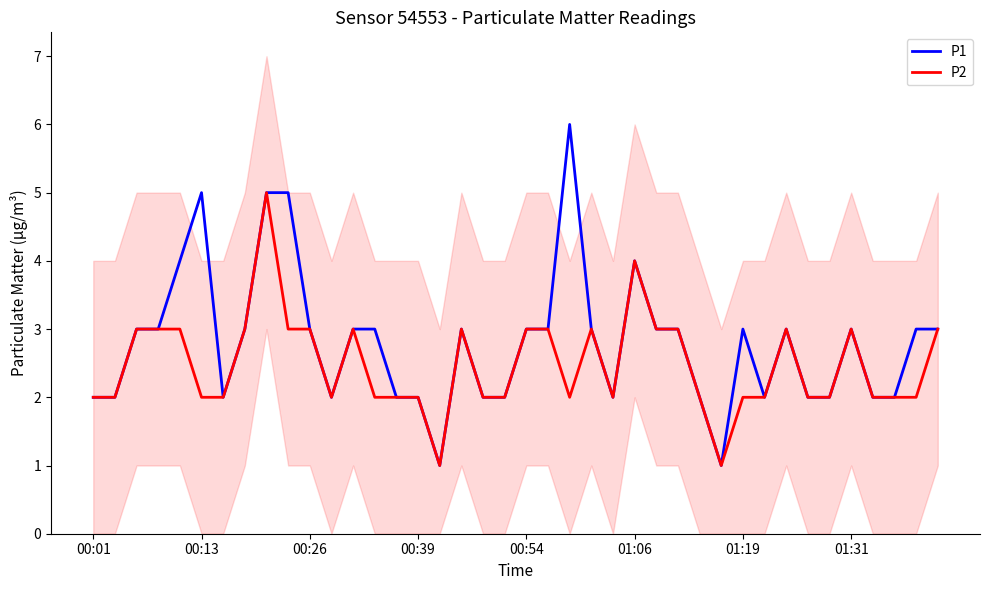

What is the difference between the maximum and second lowest values in the P1 series?

5